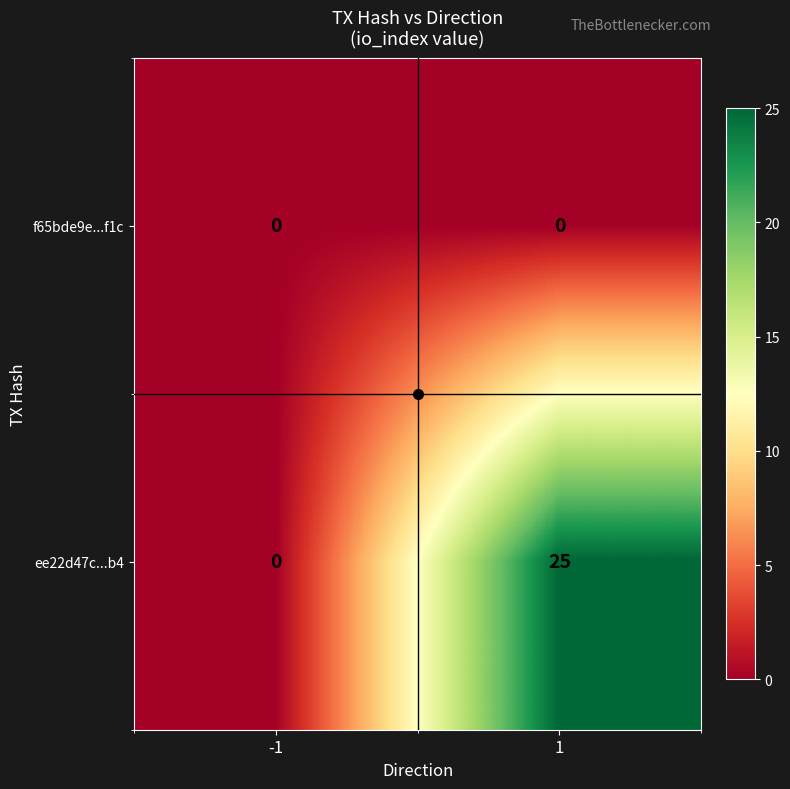

The ee22d47c...b4 series shows 40 at 1. True or false?

False